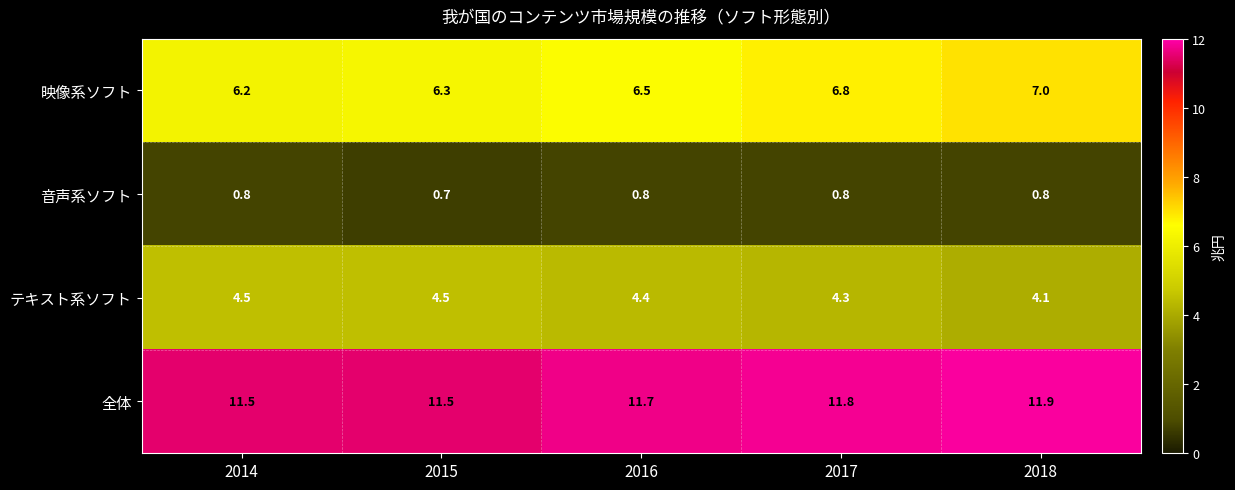

What is the average value of the テキスト系ソフト series?

4.4